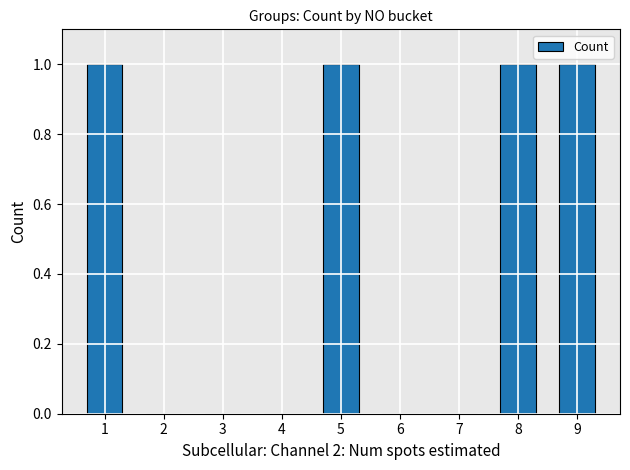

Which has a higher value, 5 or 4?

5